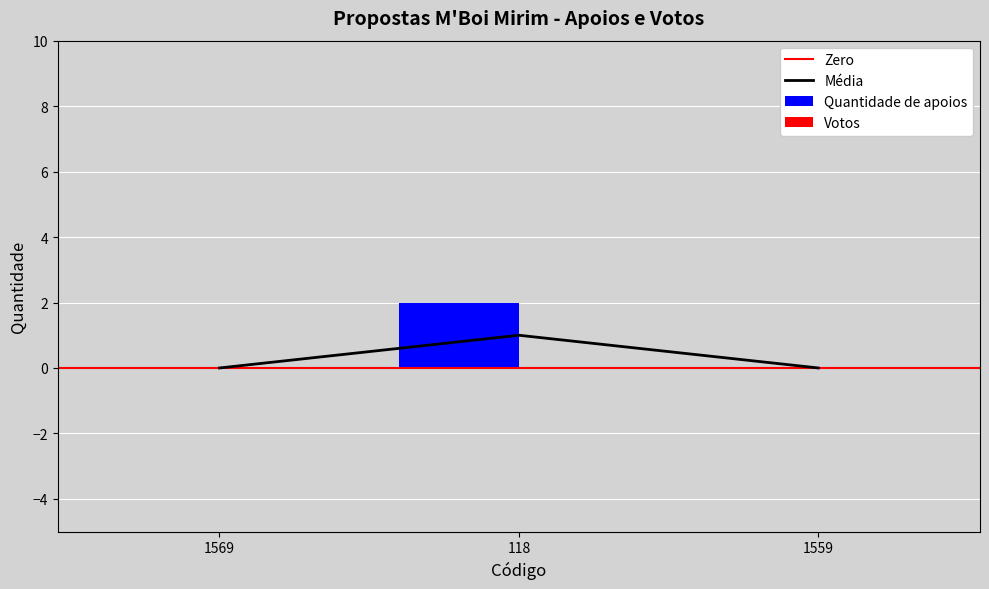

Reading left to right, transcribe all the data shown in this chart.

0	1	0